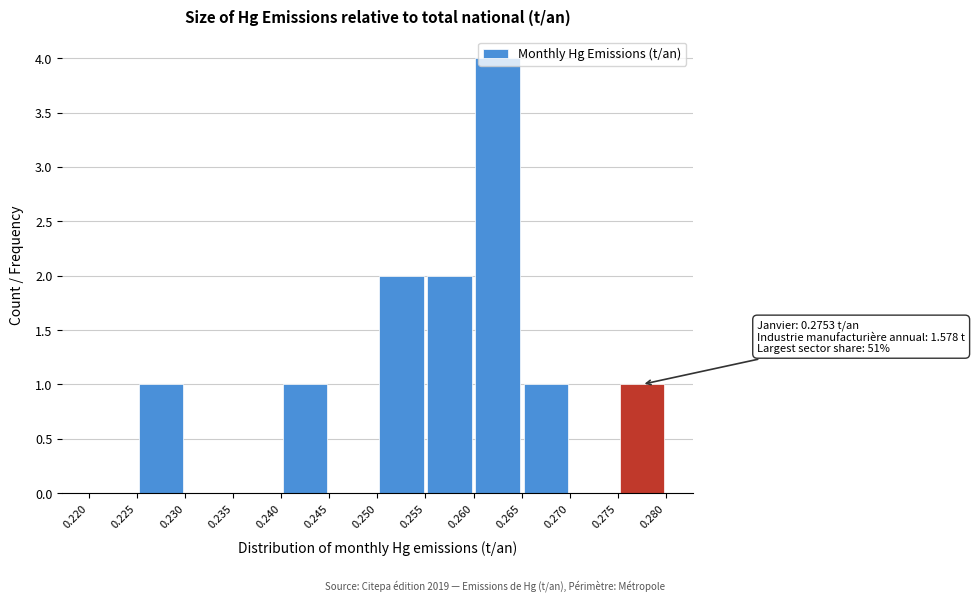

Which range on the x-axis has the tallest bar?

0.260 to 0.265